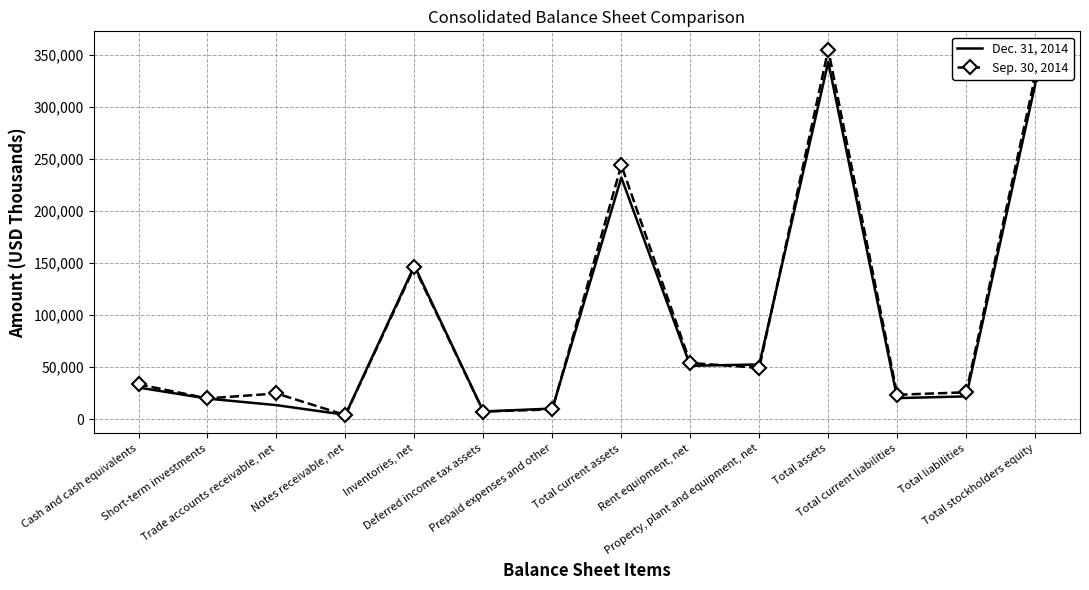

Which series ends up on top after the final intersection of Dec. 31, 2014 and Sep. 30, 2014?

Sep. 30, 2014